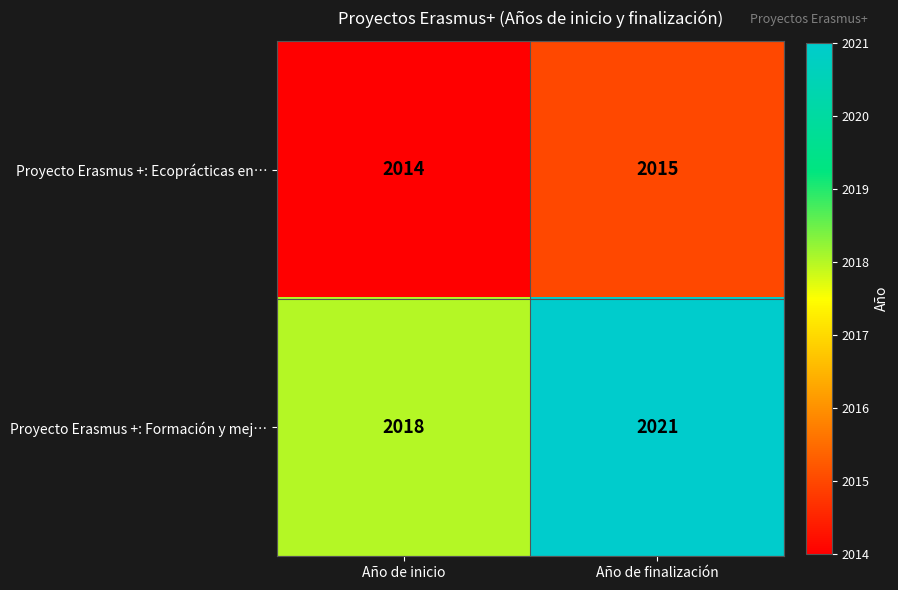

Where is Proyecto Erasmus +: Ecoprácticas en… nearest to the value 2014?

Año de inicio